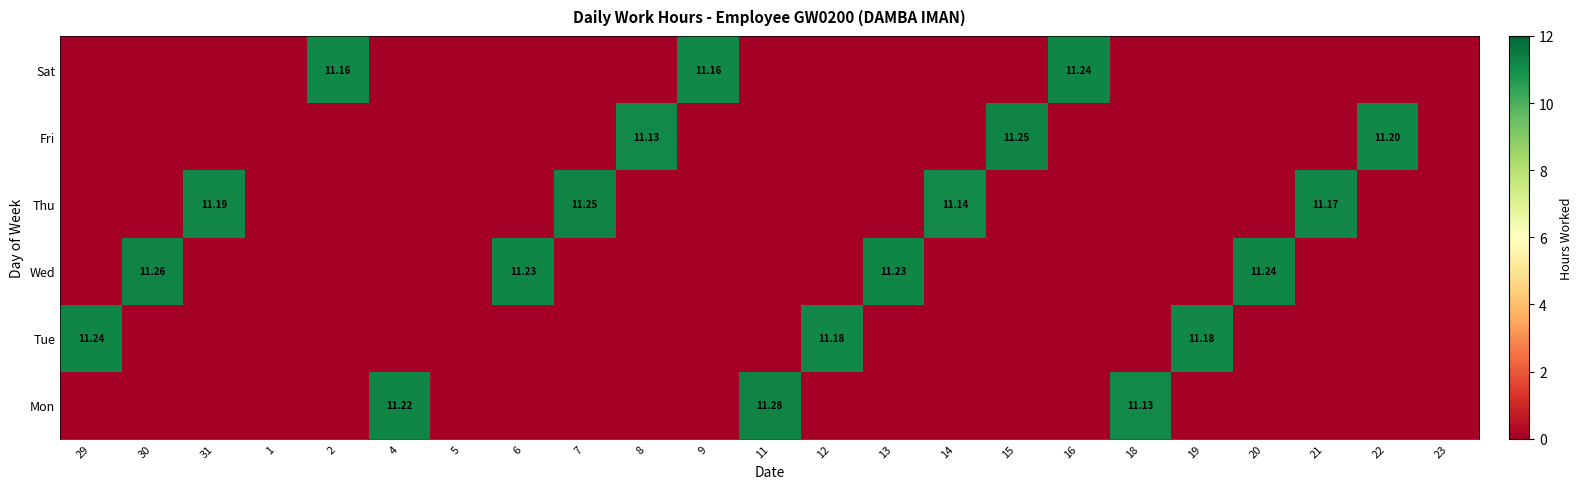

Is the value of Thu at 31 greater than the value of Sat at 9?

Yes